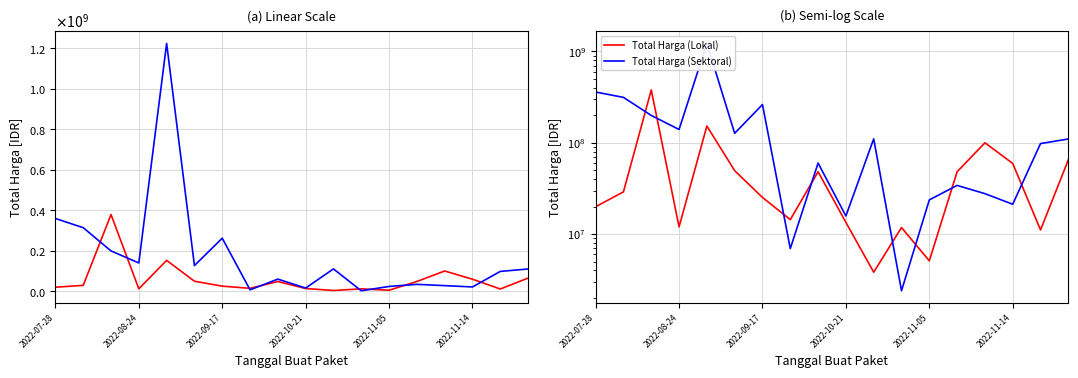

Does the chart have visible grid lines?

Yes